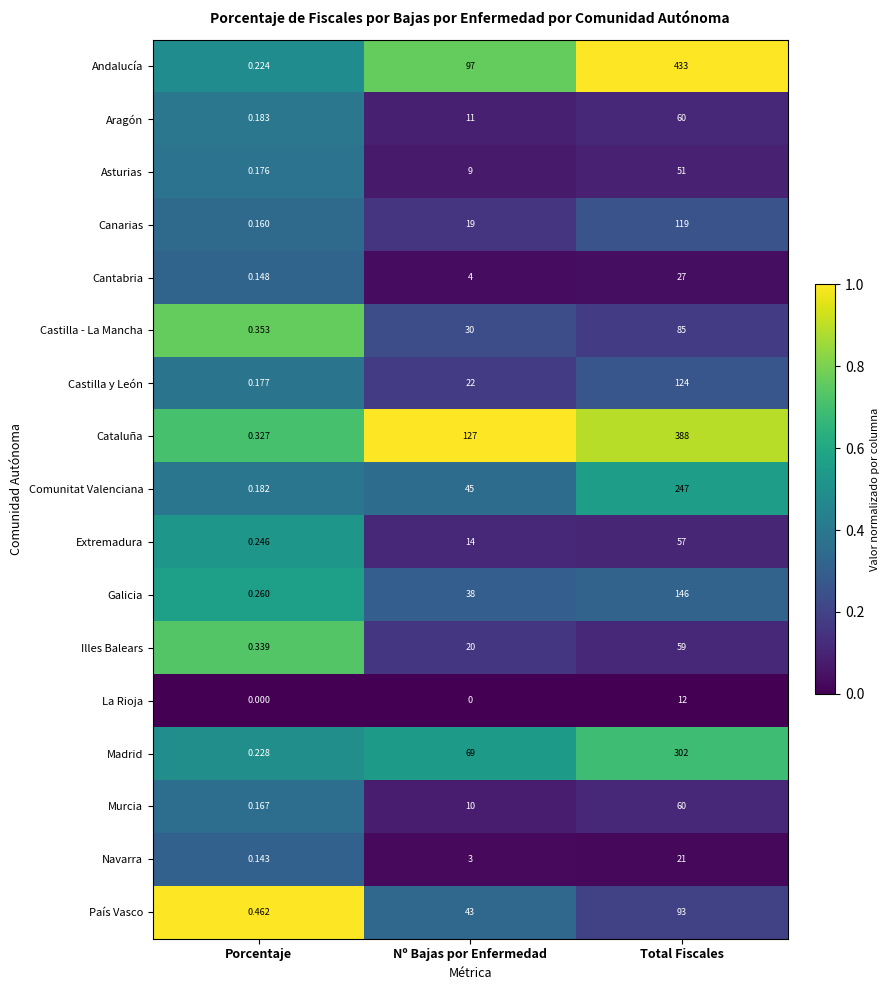

Which category has the highest value in the Galicia series?

Total Fiscales